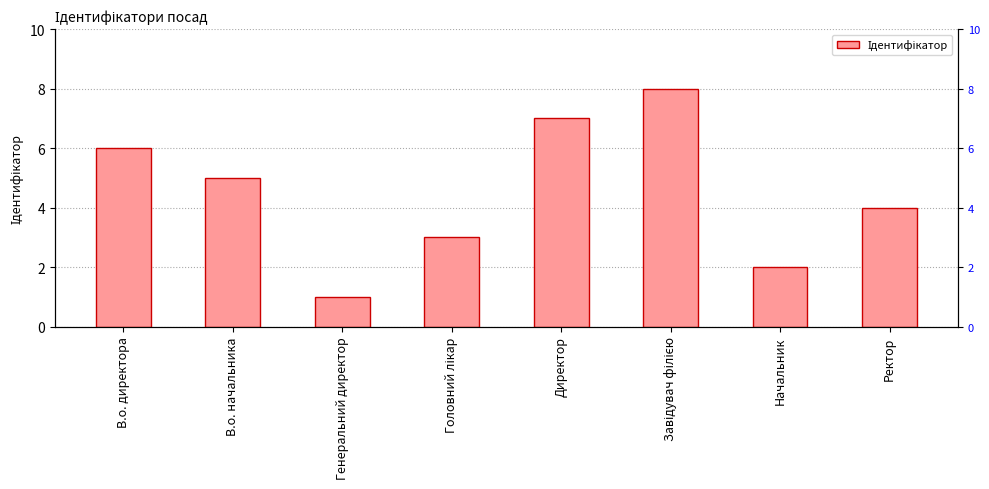

What is the minimum value shown in the chart?

1